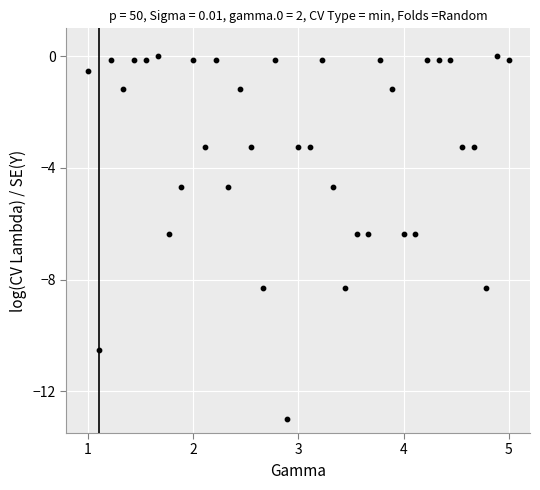

What is the range of X values (max minus min)?

4.0